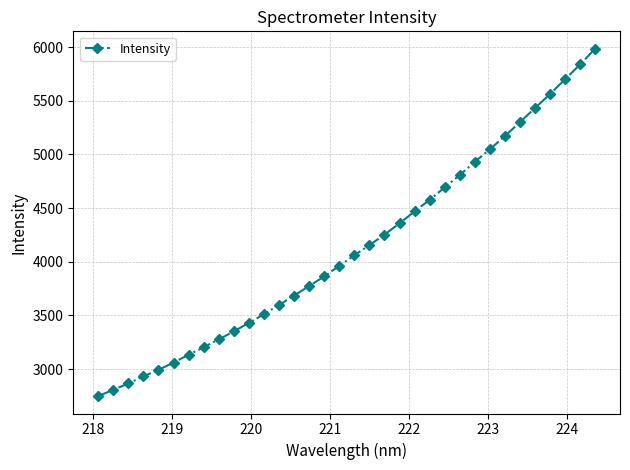

Count the number of values greater than 4060.

17